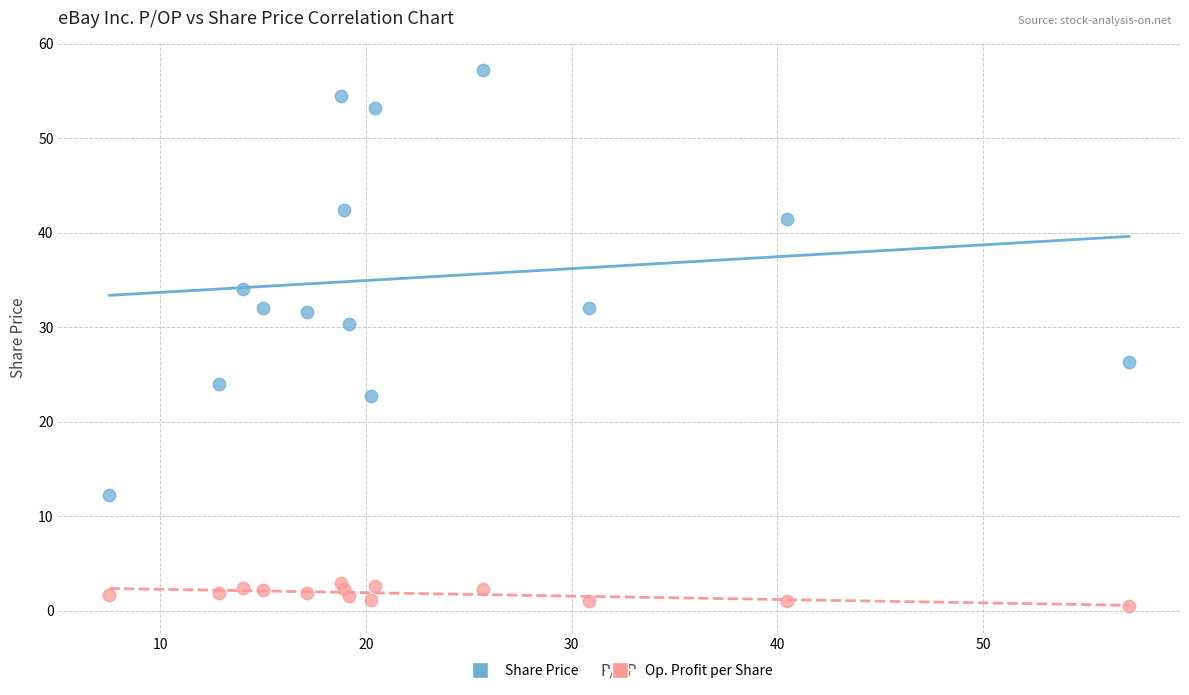

Count the number of points in this scatter plot.

28